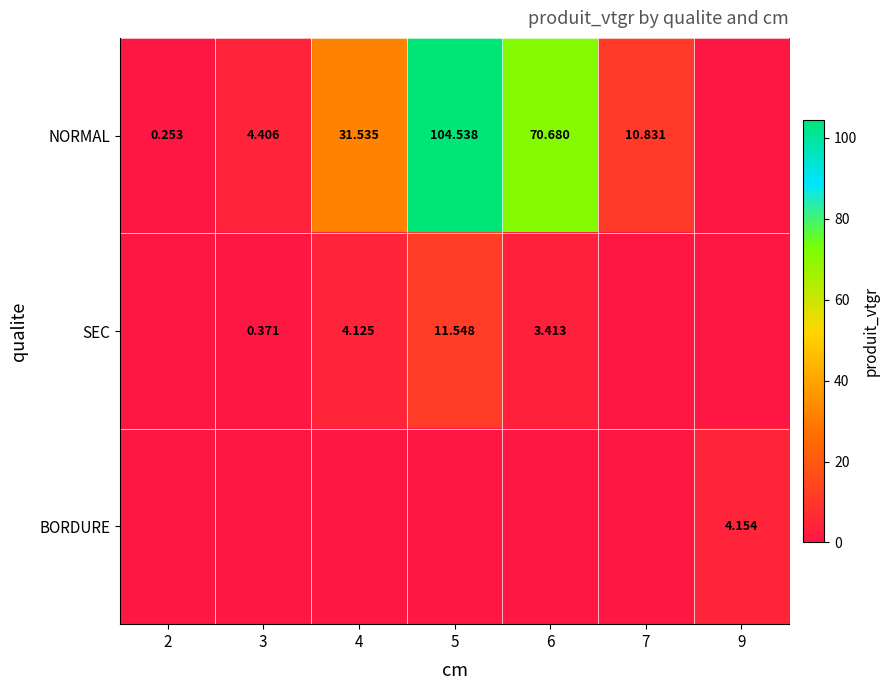

What is the approximate value of SEC at 4?

4.1